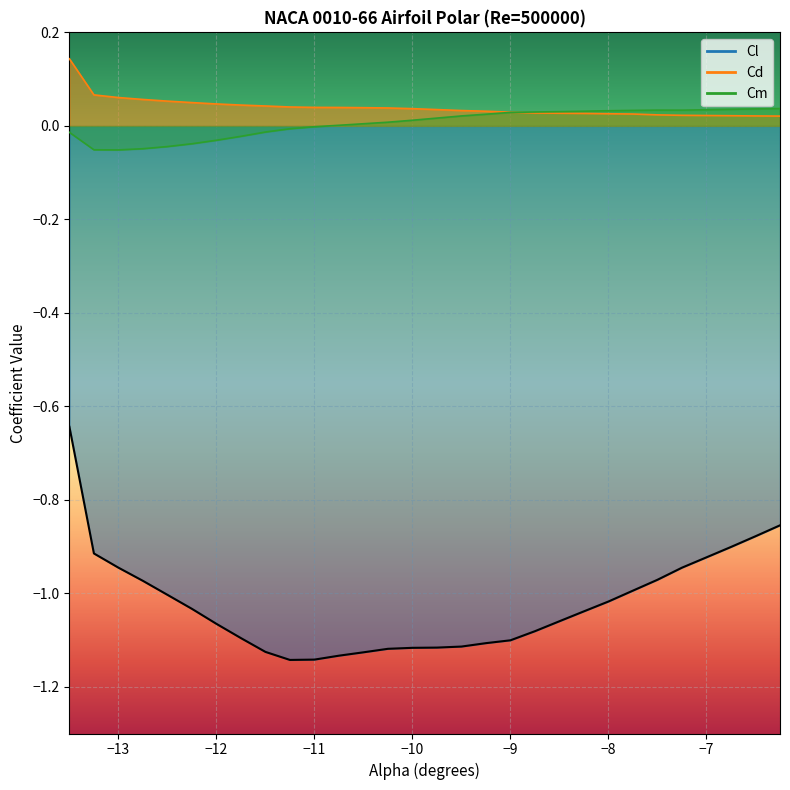

What are all the series names shown in the legend?

Cl line, Cd line, Cm line